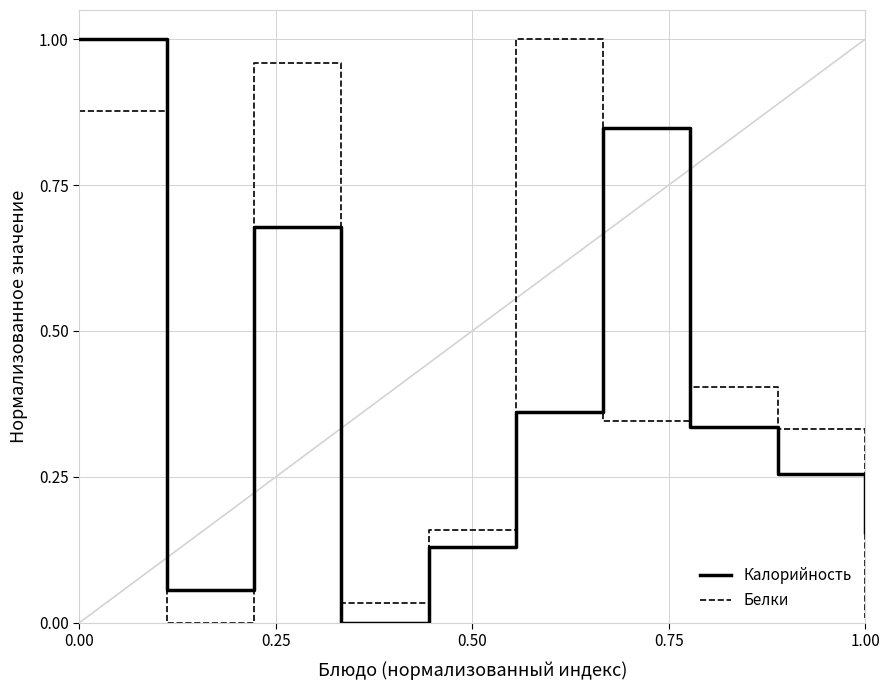

How many intersections are there between Калорийность and Белки?

4